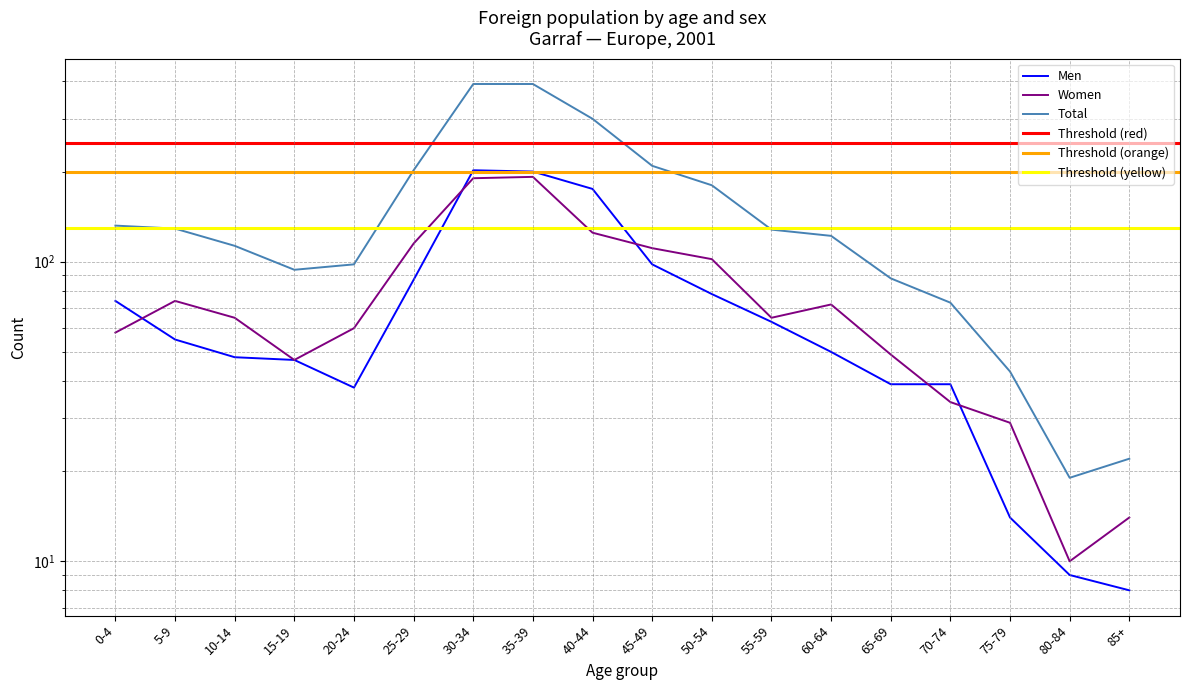

Between 75-79 and 35-39, which is larger?

35-39